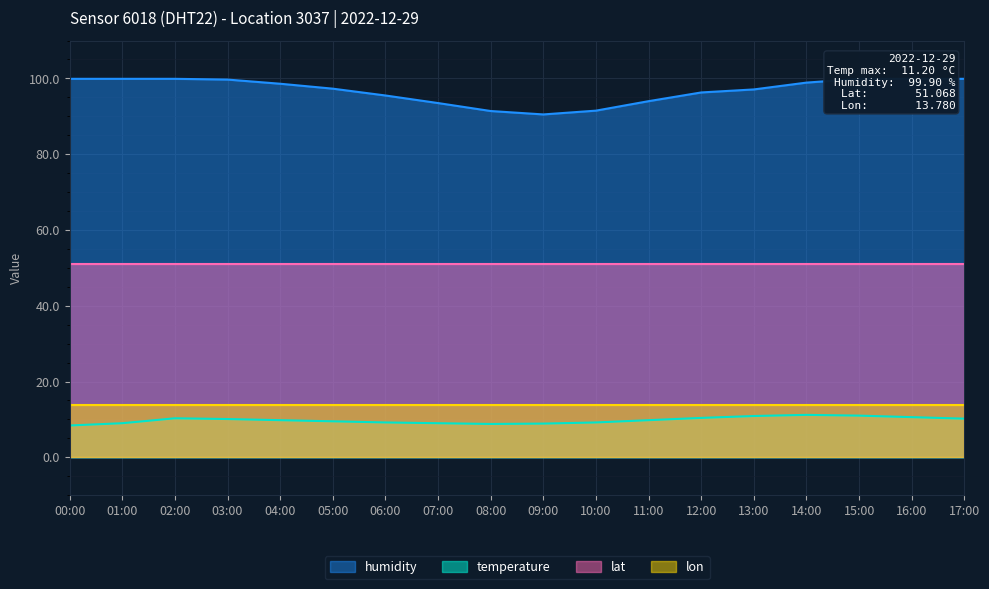

At which label is temperature closest to 9?

01:00